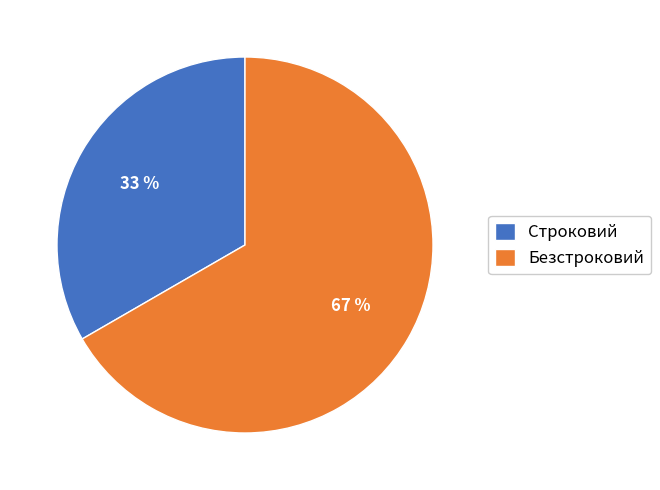

Combined, do Безстроковий and Строковий account for over 50%?

Yes